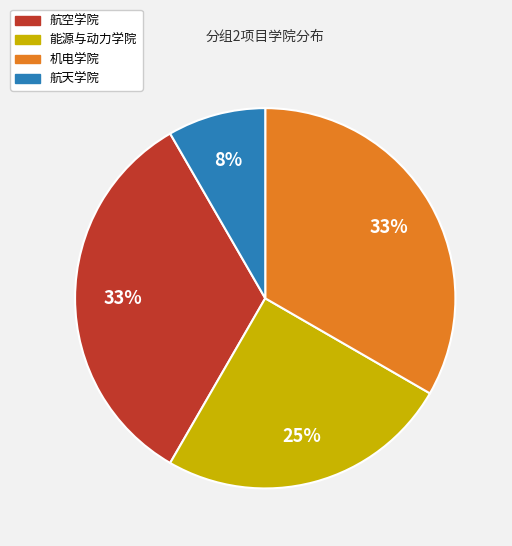

To the nearest percent, what is the difference between the 航空学院 and 航天学院 slice percentages?

25%